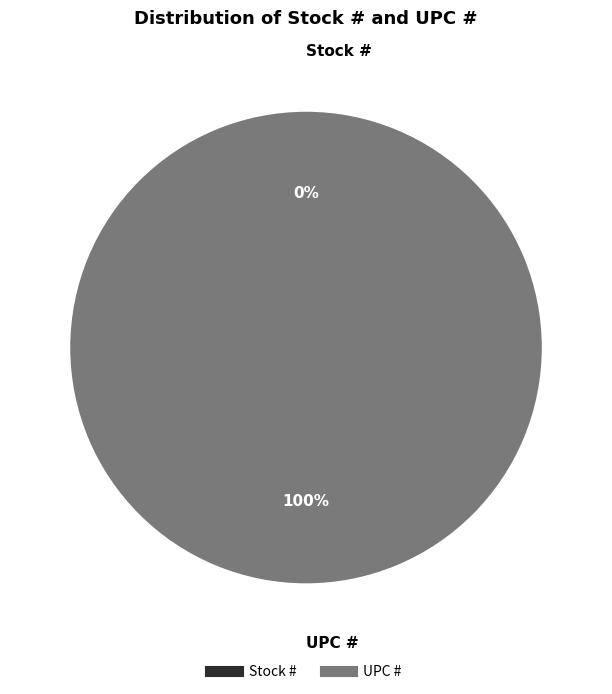

Which category has the biggest portion of the pie?

UPC #